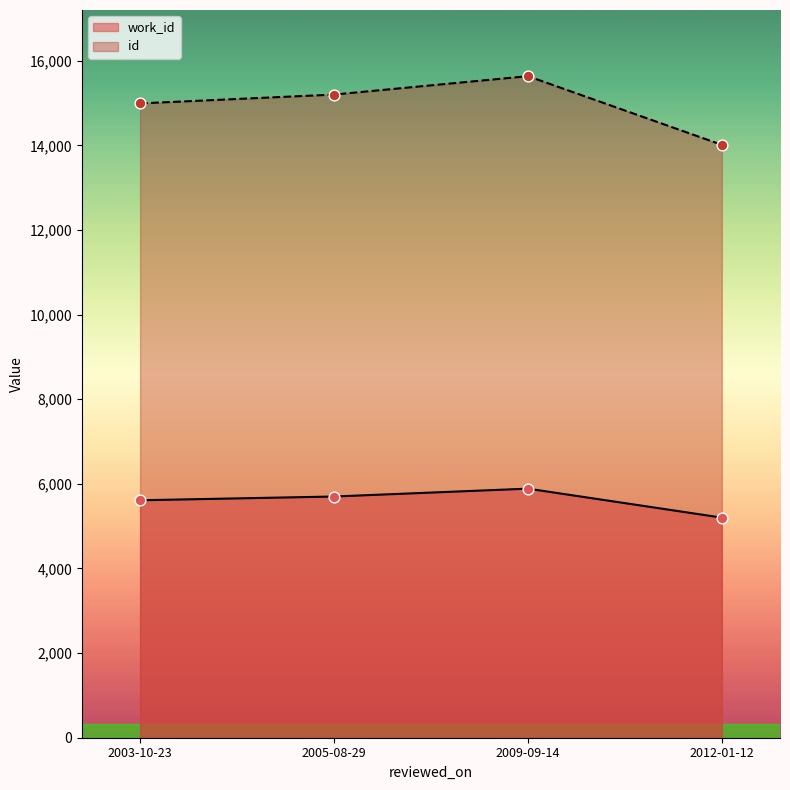

What are all the series names shown in the legend?

work_id, id